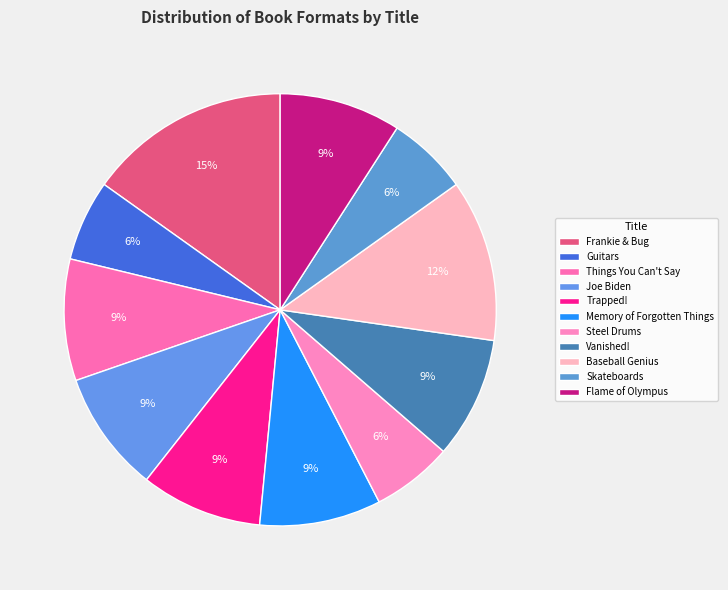

Rank the categories by value from lowest to highest.

Guitars, Steel Drums, Skateboards, Things You Can't Say, Joe Biden, Trapped!, Memory of Forgotten Things, Vanished!, Flame of Olympus, Baseball Genius, Frankie & Bug